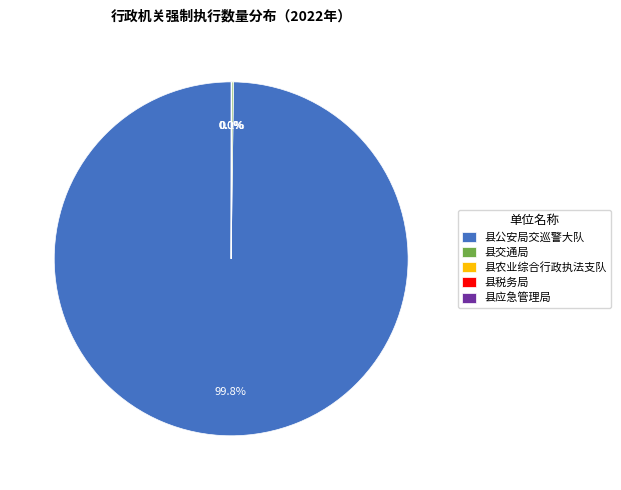

Is there a majority slice in this chart?

Yes